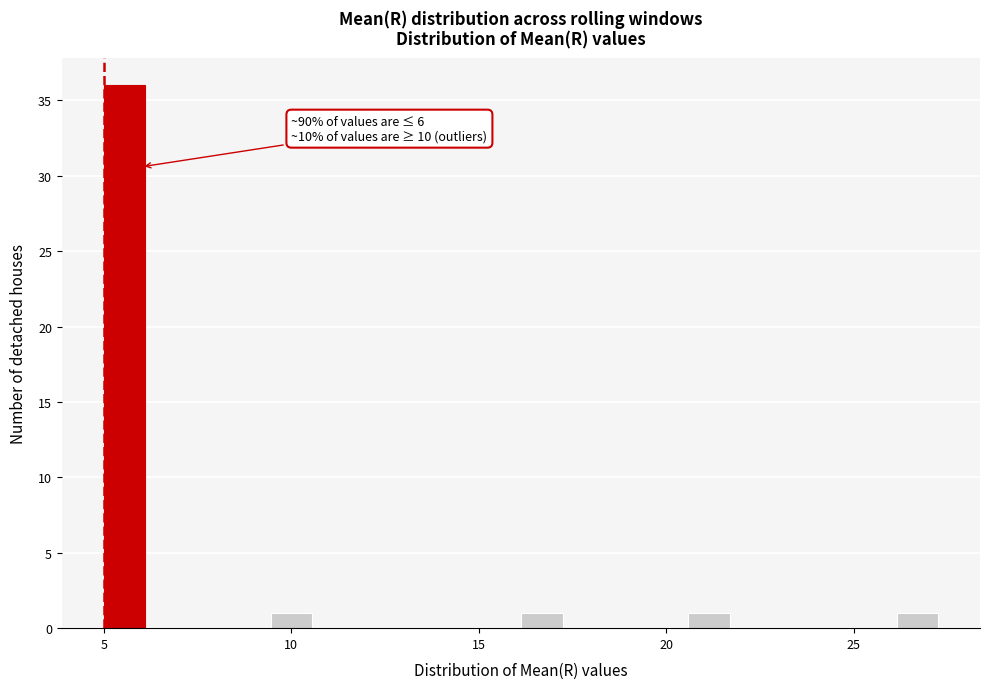

Around what value on the x-axis is the tallest bar? Give the approximate position of its centre, as read against the axis.

5.5